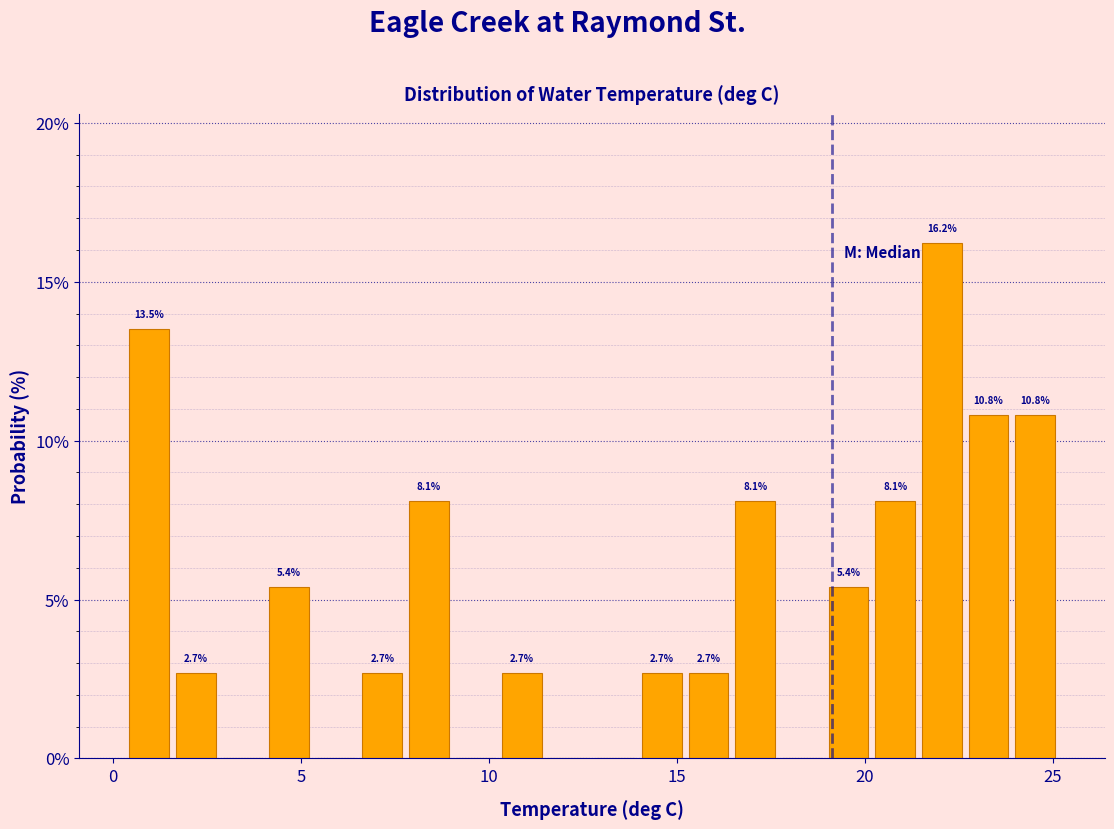

Read against the x-axis, roughly where is the centre of the tallest bar?

22.0